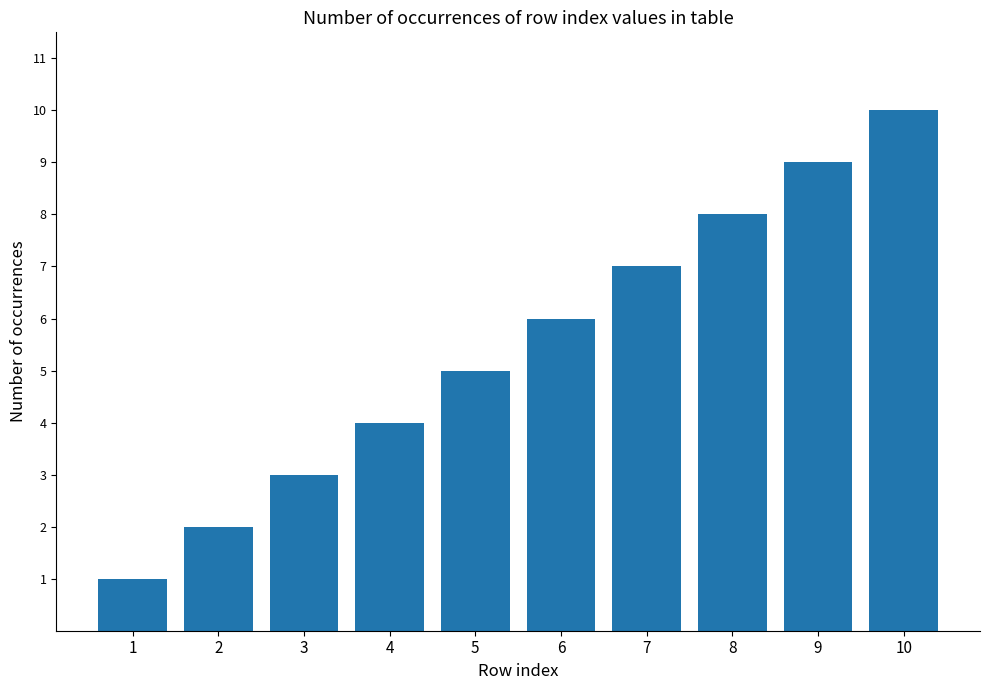

Reading right to left, list all the values displayed in this chart.

10=10	9=9	8=8	7=7	6=6	5=5	4=4	3=3	2=2	1=1